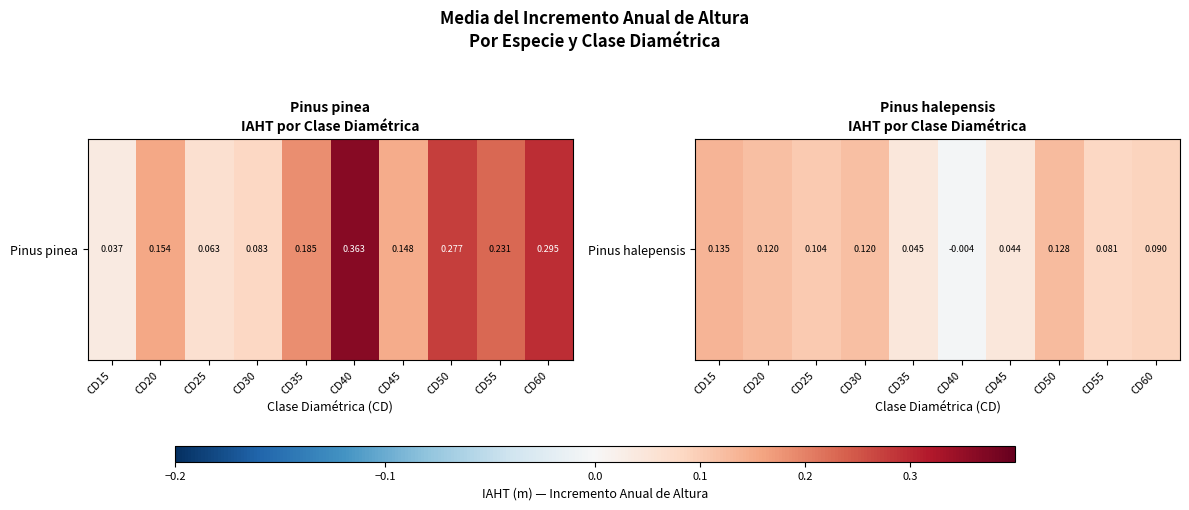

List the labels in order of value, smallest first.

CD40, CD45, CD35, CD55, CD60, CD25, CD30, CD20, CD50, CD15